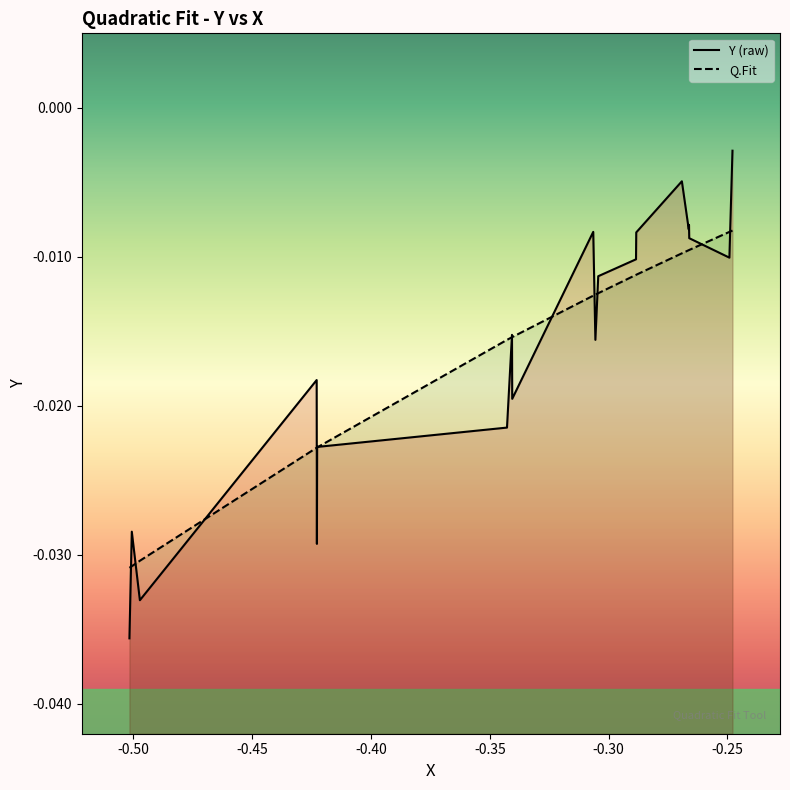

After their last crossing, which series has the higher values: Q.Fit or Y (raw)?

Y (raw)